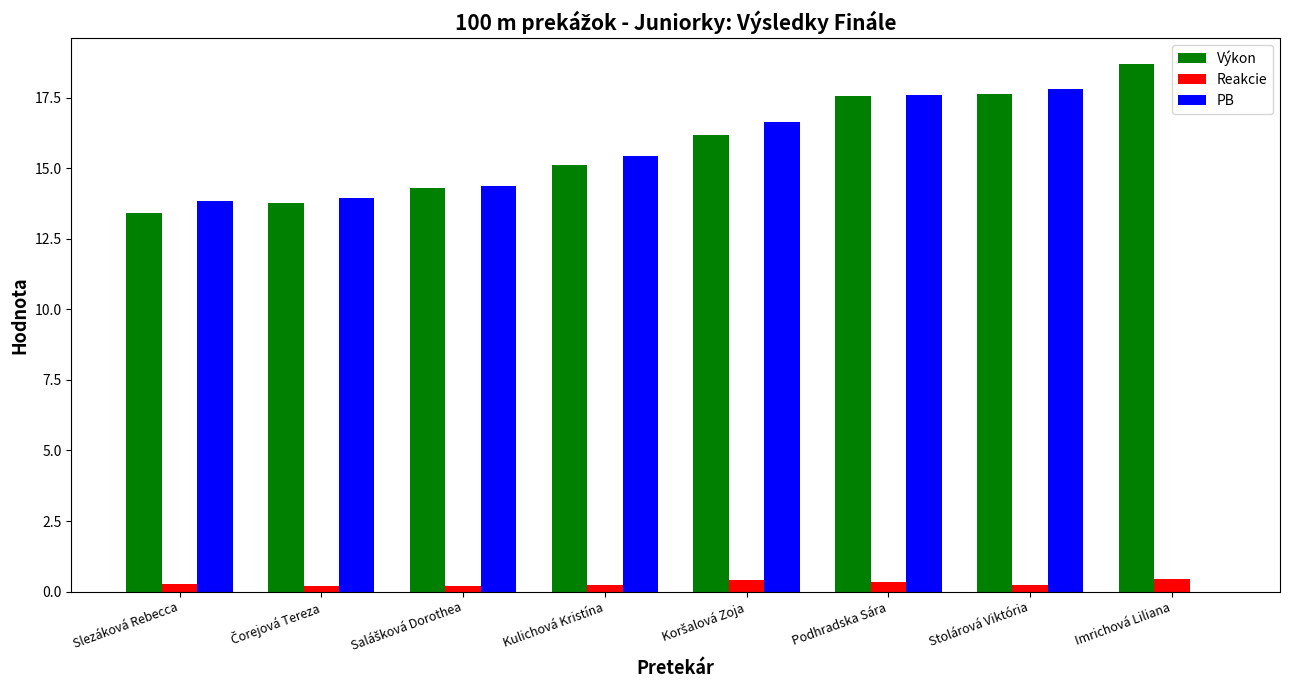

Where does the PB series first go above 15?

Kulichová Kristína